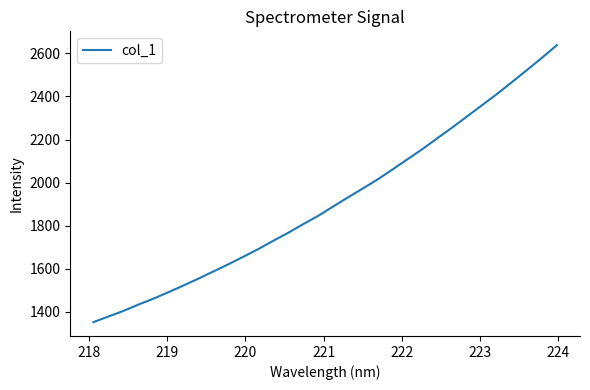

What is the smallest value displayed?

1351.0